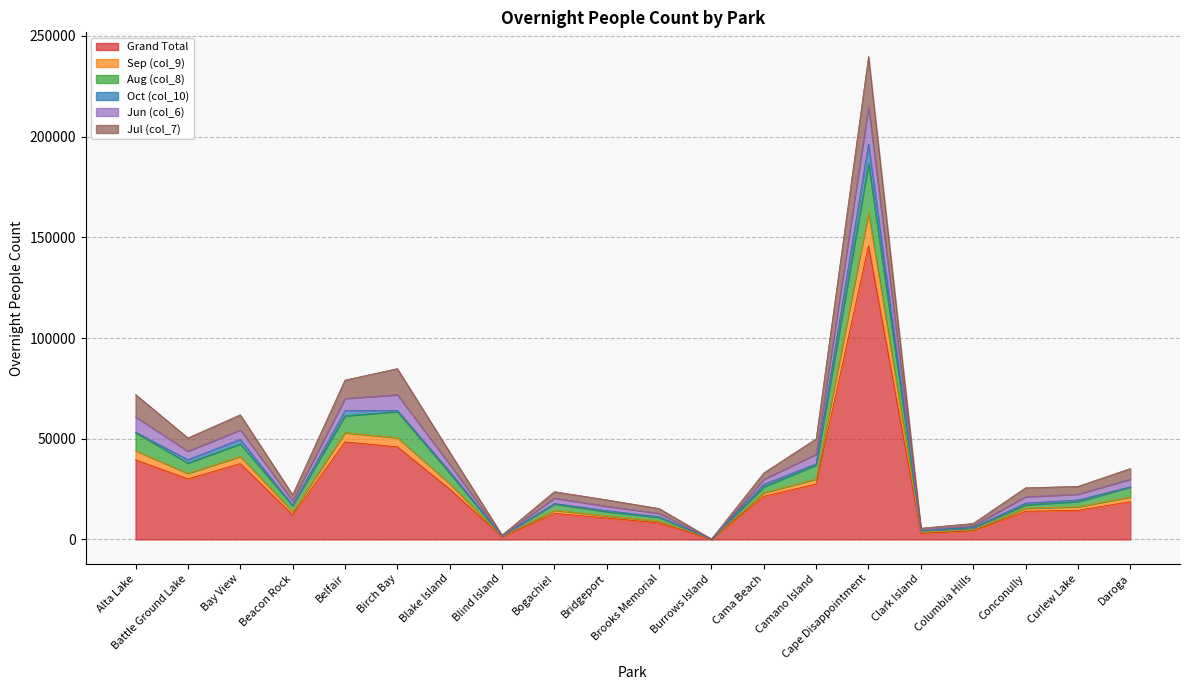

The value of Grand Total at Alta Lake is 39531. True or false?

True